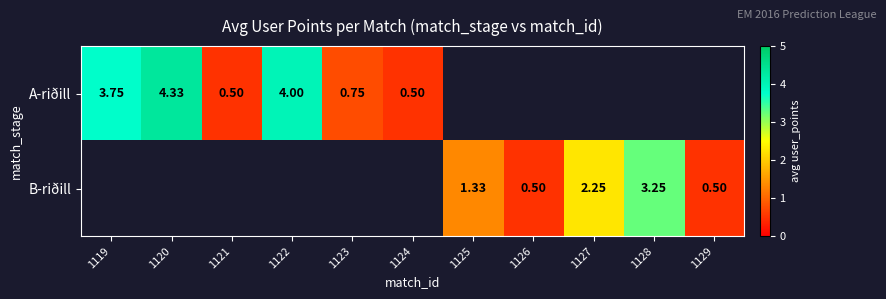

Is the value of A-riðill at 1124 greater than the value of B-riðill at 1125?

No